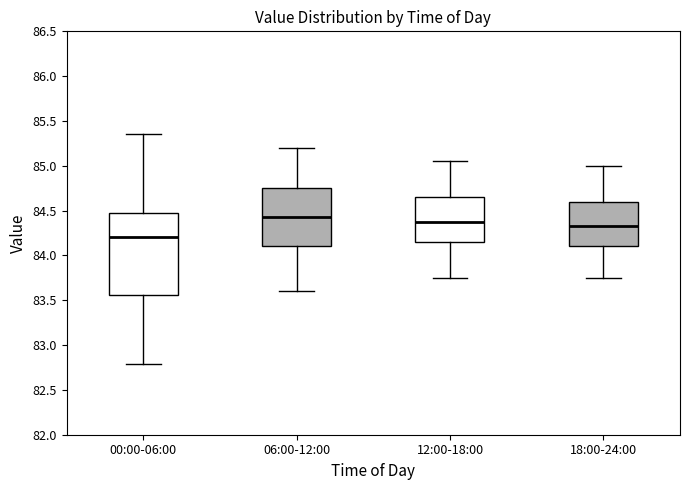

Where does the upper whisker of the box for 18:00-24:00 end on the y-axis? The values are not printed on the chart, so give them approximately, as read against the axis.

85.00